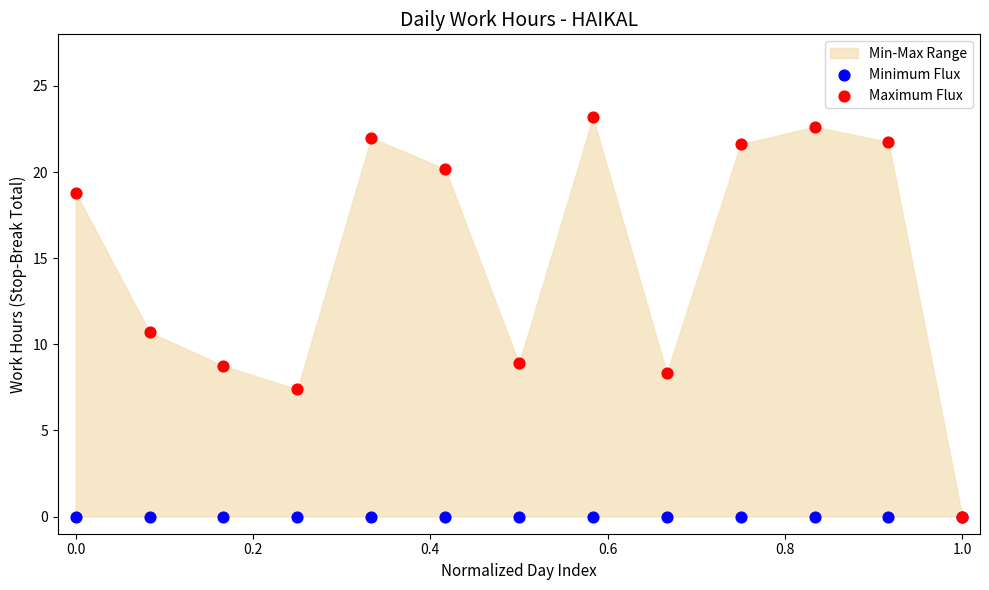

In the Maximum Flux series, what Y value is closest to 11?

10.7